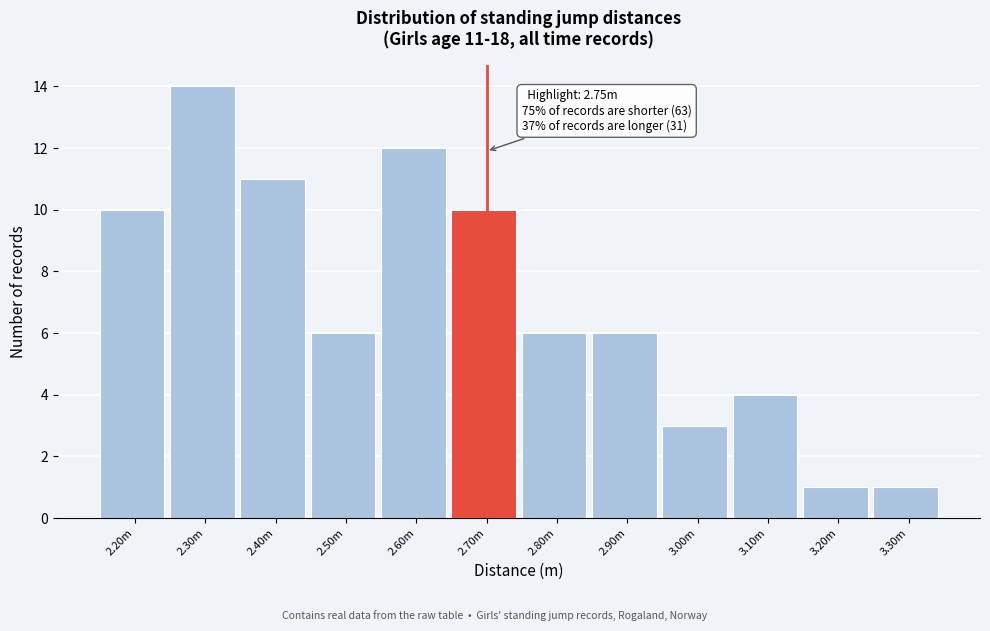

Reading left to right, transcribe all the data shown in this chart.

2.20m=10	2.30m=14	2.40m=11	2.50m=6	2.60m=12	2.70m=10	2.80m=6	2.90m=6	3.00m=3	3.10m=4	3.20m=1	3.30m=1